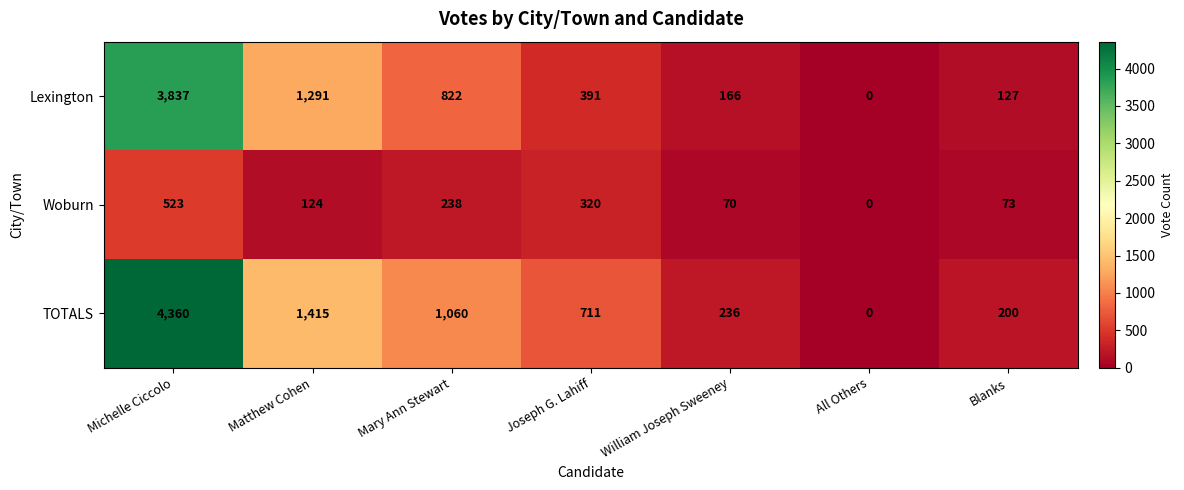

What is the approximate value of Lexington at William Joseph Sweeney, to the nearest 50?

150